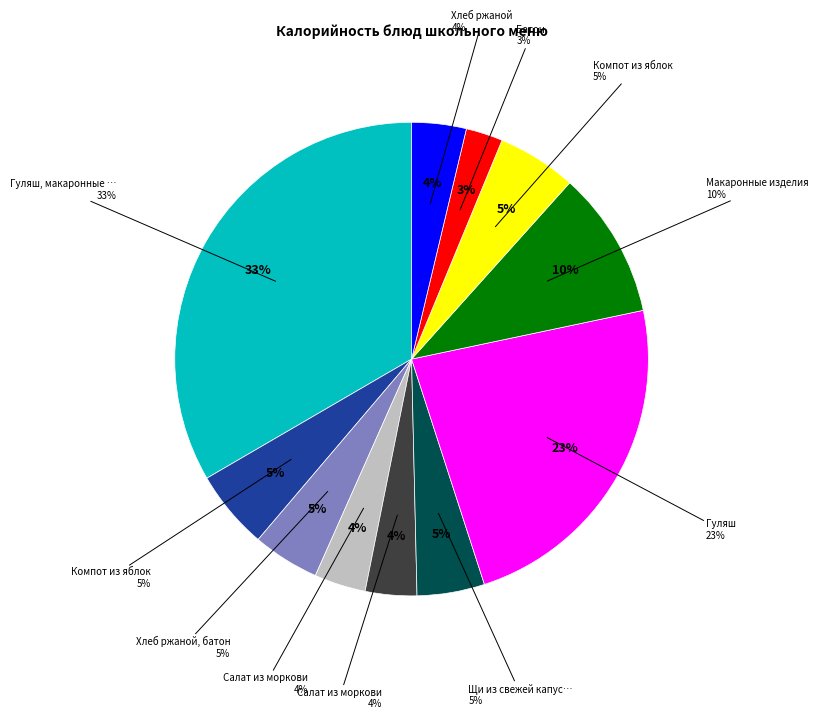

What percentage is NOT represented by Гуляш (обед)?

76.7%